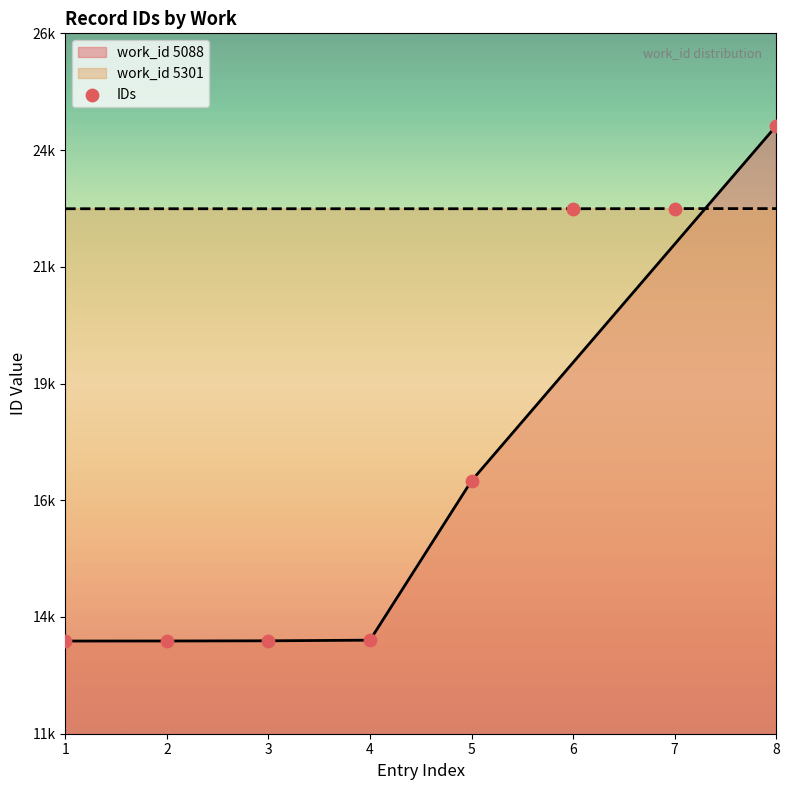

Approximately how many times larger is the value at 3 compared to 8?

0.6